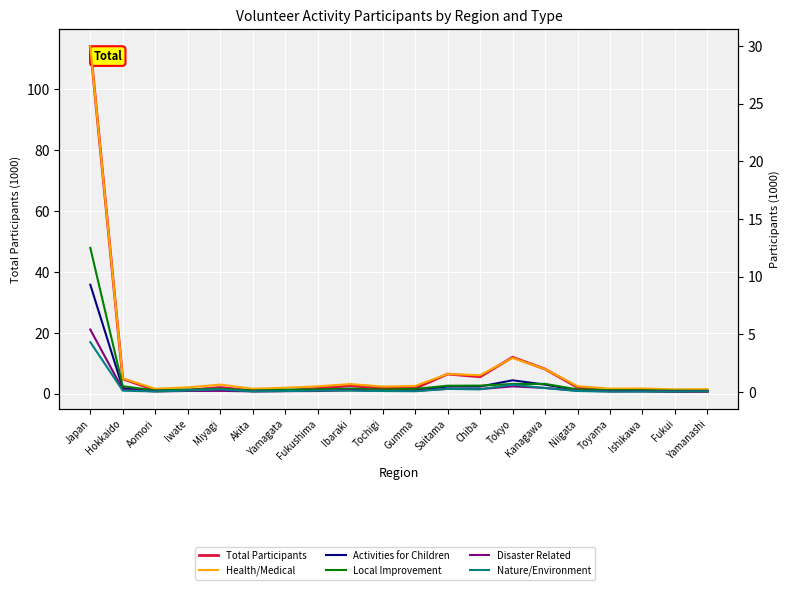

Reading right to left, extract all data points from this chart.

Total Participants: 0.8	0.7	1.0	1.0	2.1	8.1	12.0	5.6	6.5	1.8	1.8	2.6	1.8	1.0	1.0	2.1	1.2	1.2	4.9	114.1
Health/Medical: 0.2	0.2	0.3	0.3	0.5	2.0	2.9	1.4	1.6	0.5	0.5	0.7	0.5	0.4	0.3	0.6	0.4	0.3	1.2	30.0
Activities for Children: 0.1	0.1	0.1	0.1	0.1	0.6	1.0	0.5	0.5	0.2	0.1	0.2	0.1	0.1	0.1	0.2	0.1	0.1	0.3	9.3
Local Improvement: 0.1	0.1	0.1	0.1	0.2	0.7	0.7	0.5	0.5	0.3	0.2	0.3	0.2	0.2	0.1	0.3	0.2	0.1	0.5	12.5
Disaster Related: 0.1	0.0	0.1	0.1	0.1	0.3	0.5	0.2	0.3	0.1	0.1	0.2	0.1	0.1	0.1	0.1	0.1	0.0	0.2	5.4
Nature/Environment: 0.0	0.0	0.0	0.0	0.1	0.3	0.6	0.2	0.3	0.1	0.1	0.1	0.1	0.1	0.0	0.2	0.1	0.0	0.1	4.3